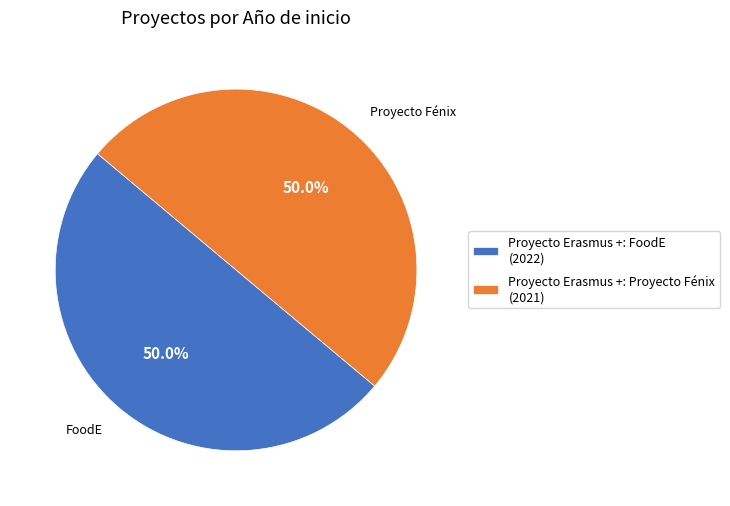

Approximately how many times larger is the value at Proyecto Erasmus +: Proyecto Fénix (2021) compared to Proyecto Erasmus +: FoodE (2022)?

1.0